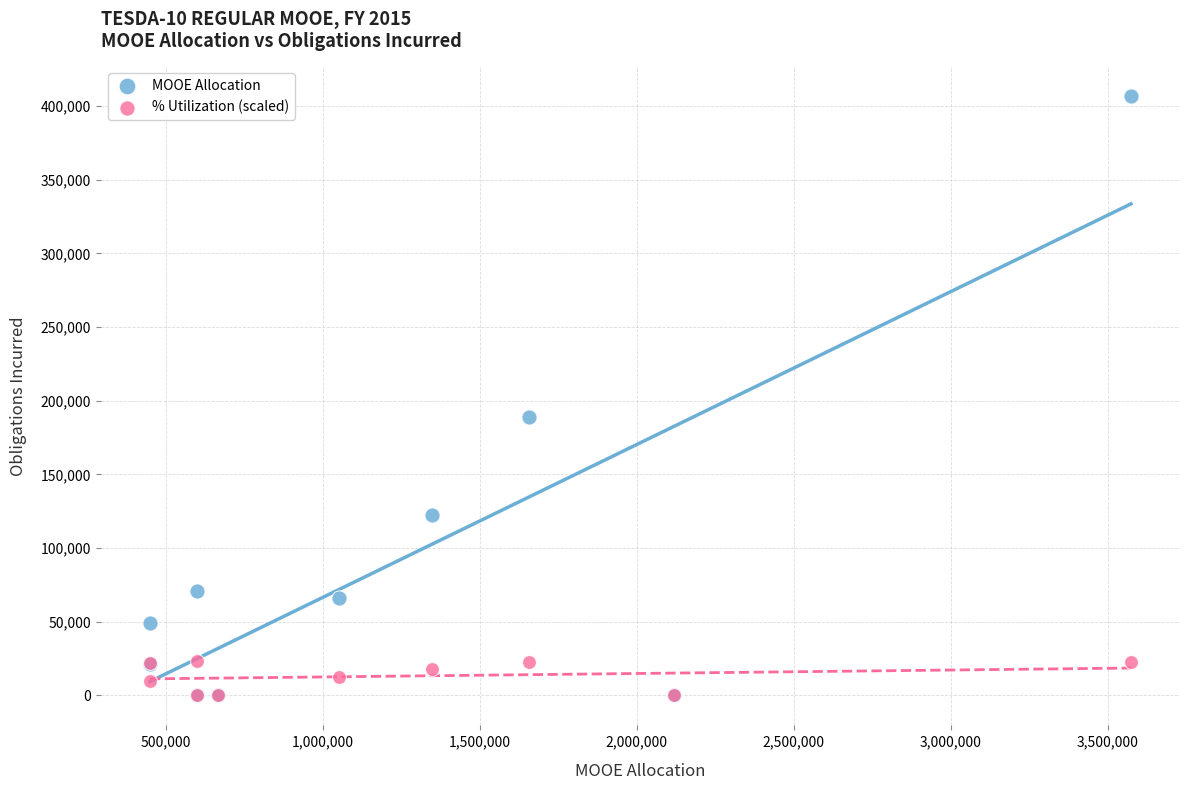

In the MOOE Allocation series, what Y value is closest to 203247?

188772.6